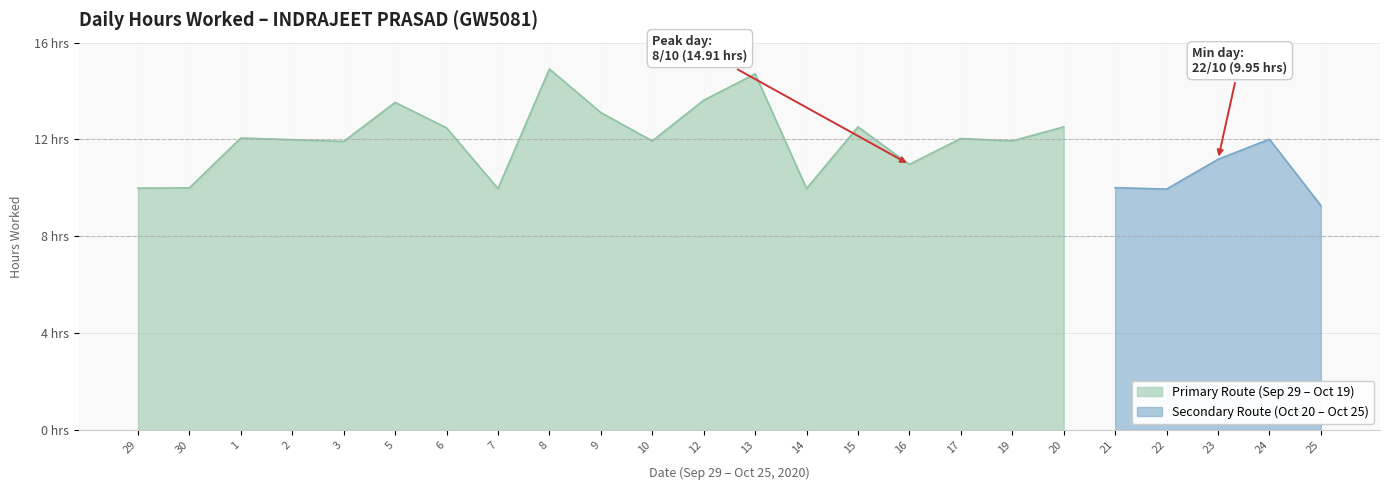

What is the smallest value displayed?

9.3